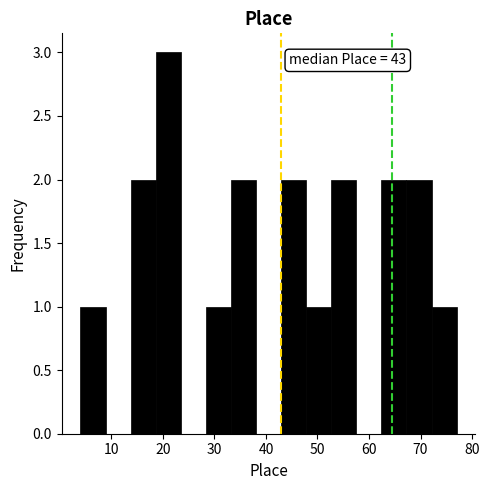

Over which range of the x-axis is the bar tallest?

19 to 23